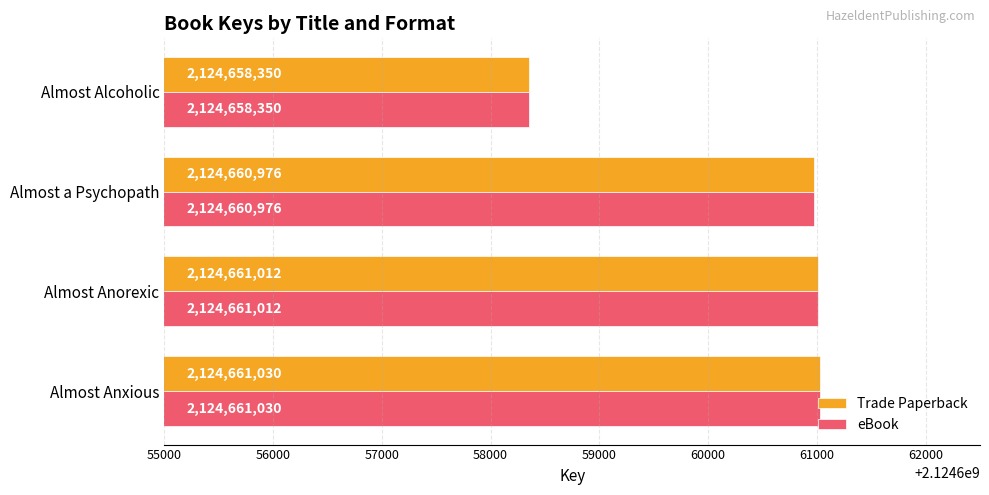

What is the sum of all Trade Paperback values?

8498641368